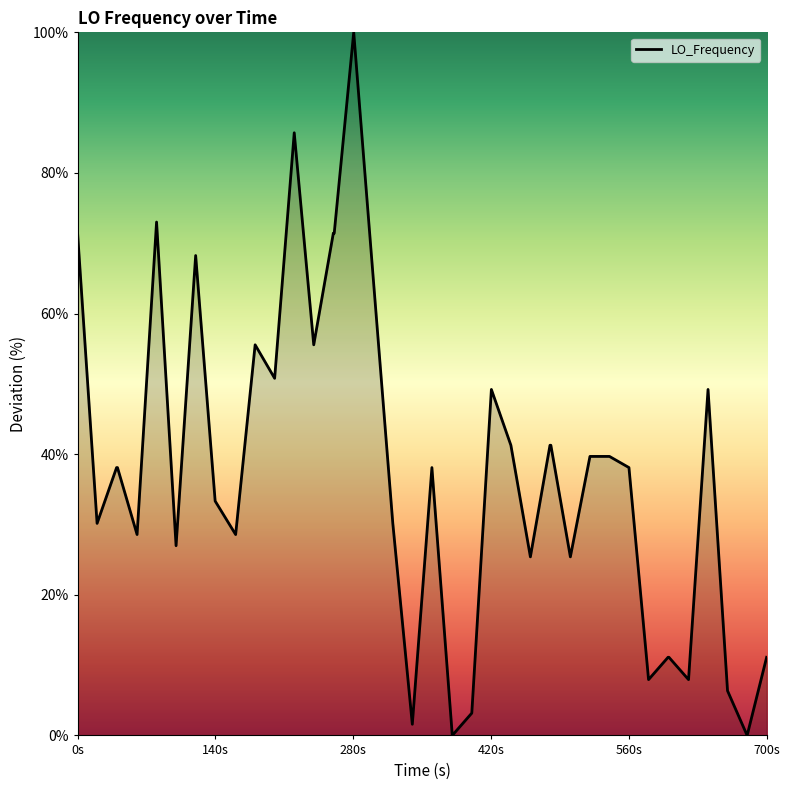

What is the greatest value displayed?

100.0